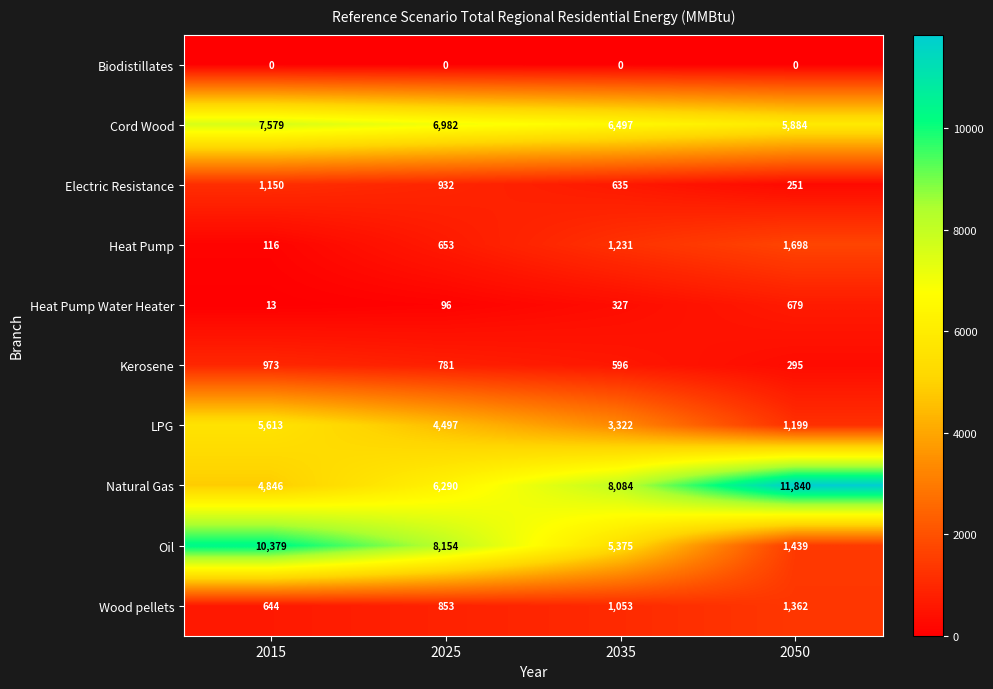

What is the greatest value displayed?

11840